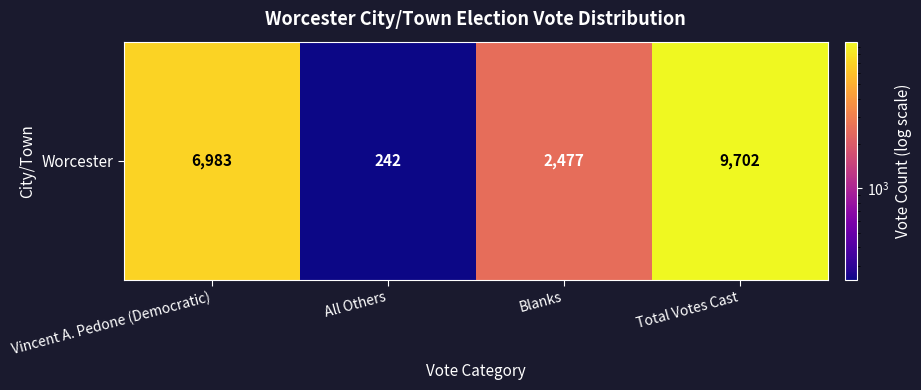

Where is the data nearest to the value 4972?

Vincent A. Pedone (Democratic)